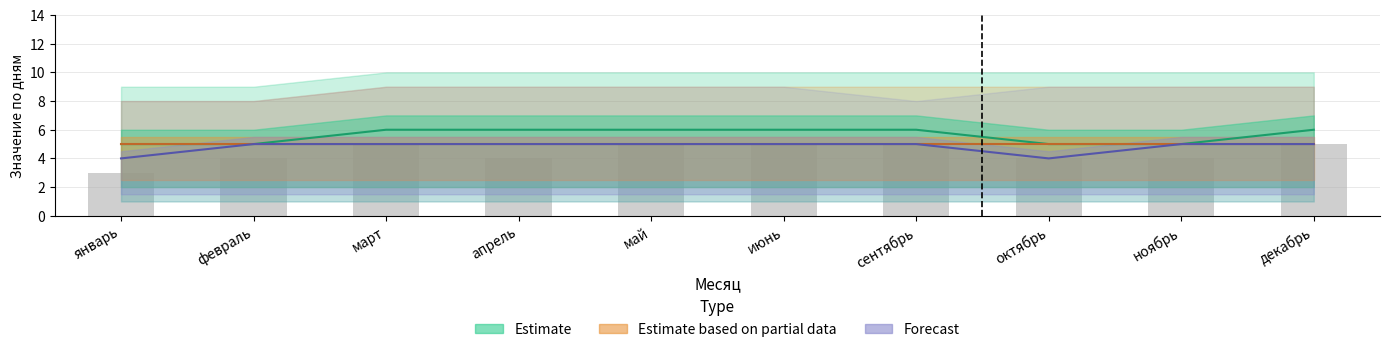

Between январь and май, which series saw the biggest shift?

Estimate